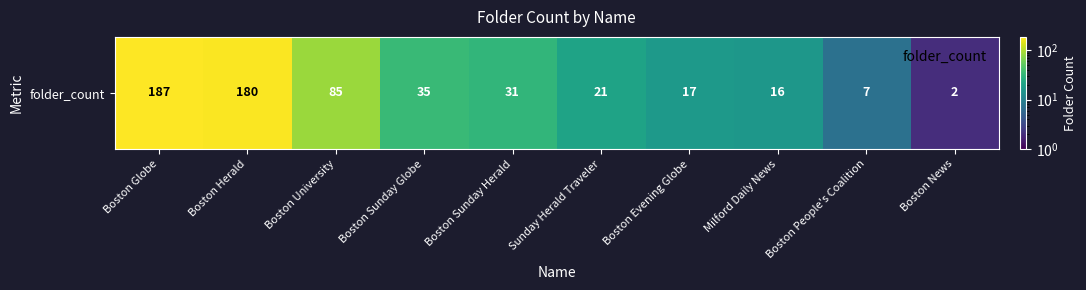

What is the average value?

58